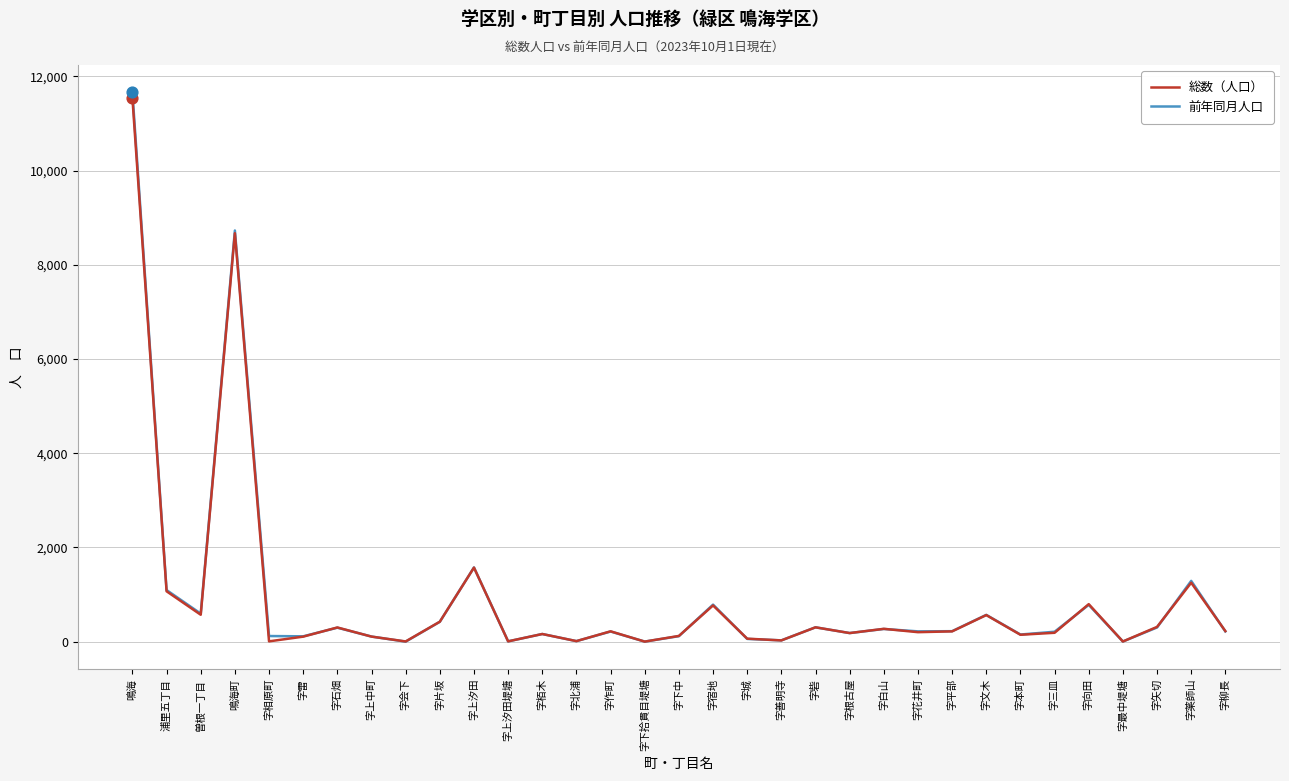

At which category is the sum across all series the highest?

鳴海